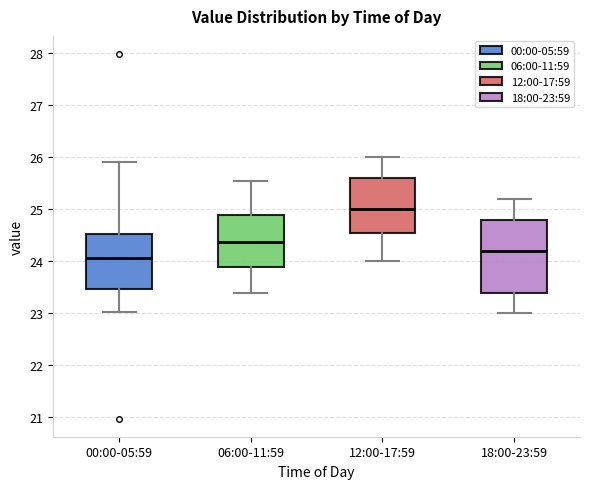

Reading left to right, transcribe this box plot: for each box, give where its median line is, the range the box spans, and where its two whiskers end, as read against the y-axis. The values are not printed on the chart, so give them approximately, as read against the axis.

00:00-05:59: median 24.1, box 23.5 to 24.5, whiskers 23.0 to 25.9
06:00-11:59: median 24.4, box 23.9 to 24.9, whiskers 23.4 to 25.6
12:00-17:59: median 25.0, box 24.6 to 25.6, whiskers 24.0 to 26.0
18:00-23:59: median 24.2, box 23.4 to 24.8, whiskers 23.0 to 25.2